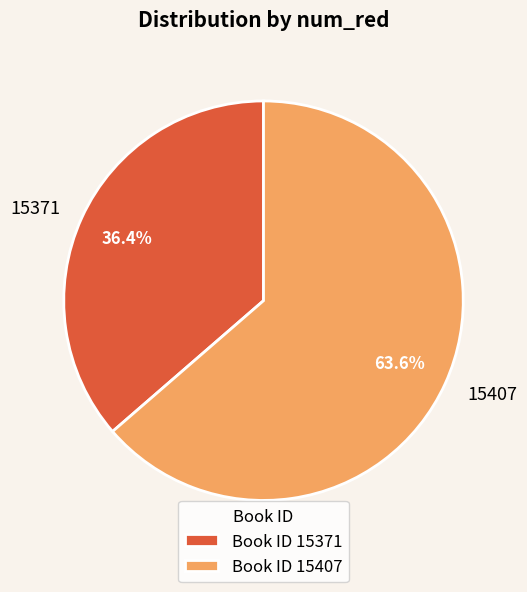

Is the sum of 15407 and 15371 greater than half?

Yes